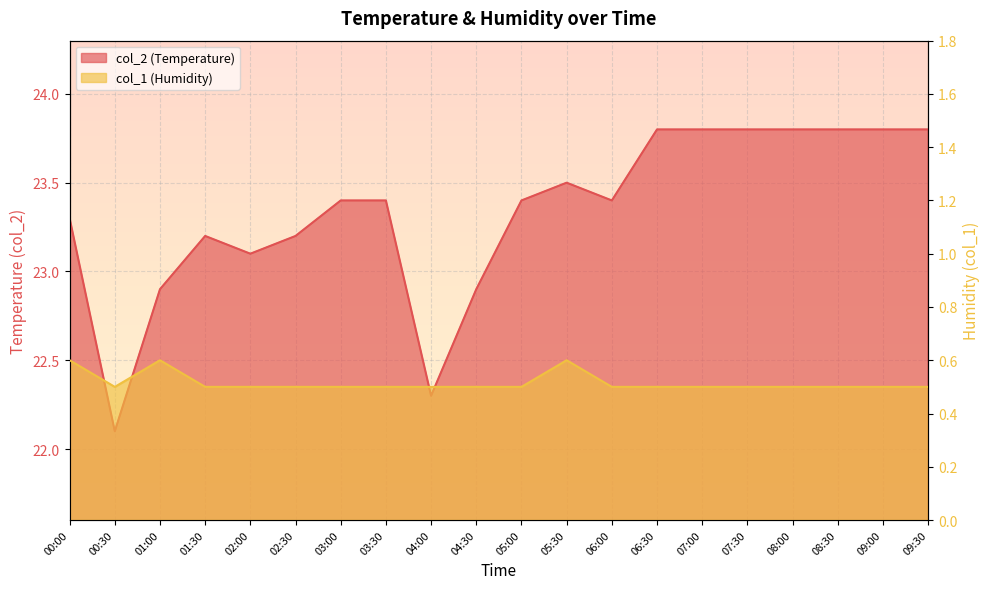

Count the number of categories in the chart.

20